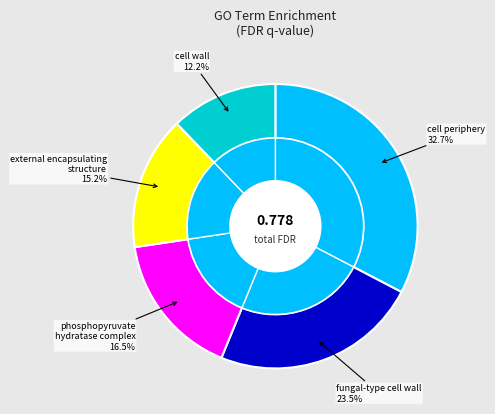

To the nearest percent, what percentage of the pie is GO:0005618?

12%